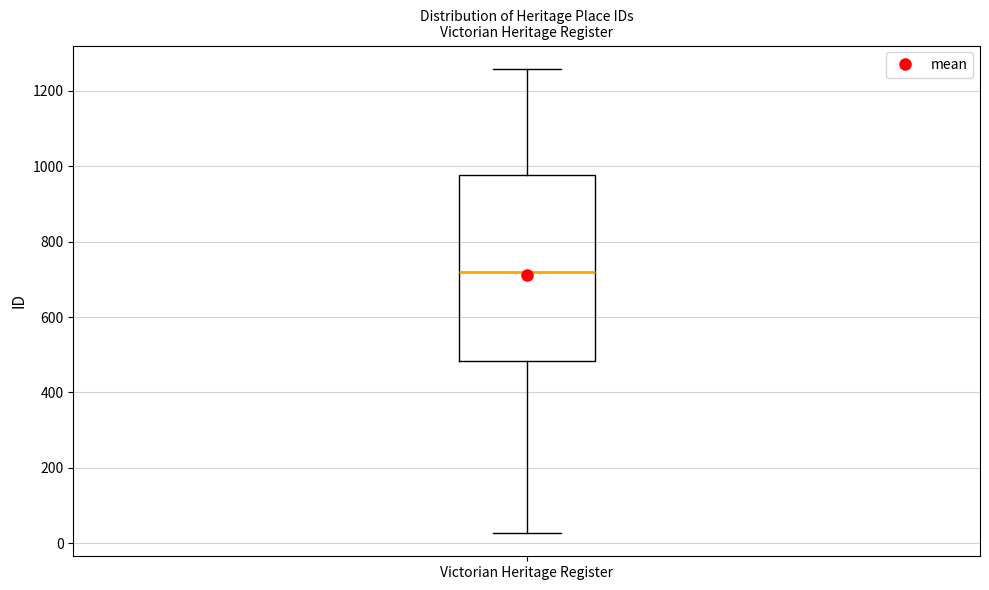

Read this box plot against the y-axis: the position of the median line, the range covered by the box, and the ends of both whiskers. The values are not printed on the chart, so give them approximately, as read against the axis.

median 720, box 480 to 980, whiskers 20 to 1260